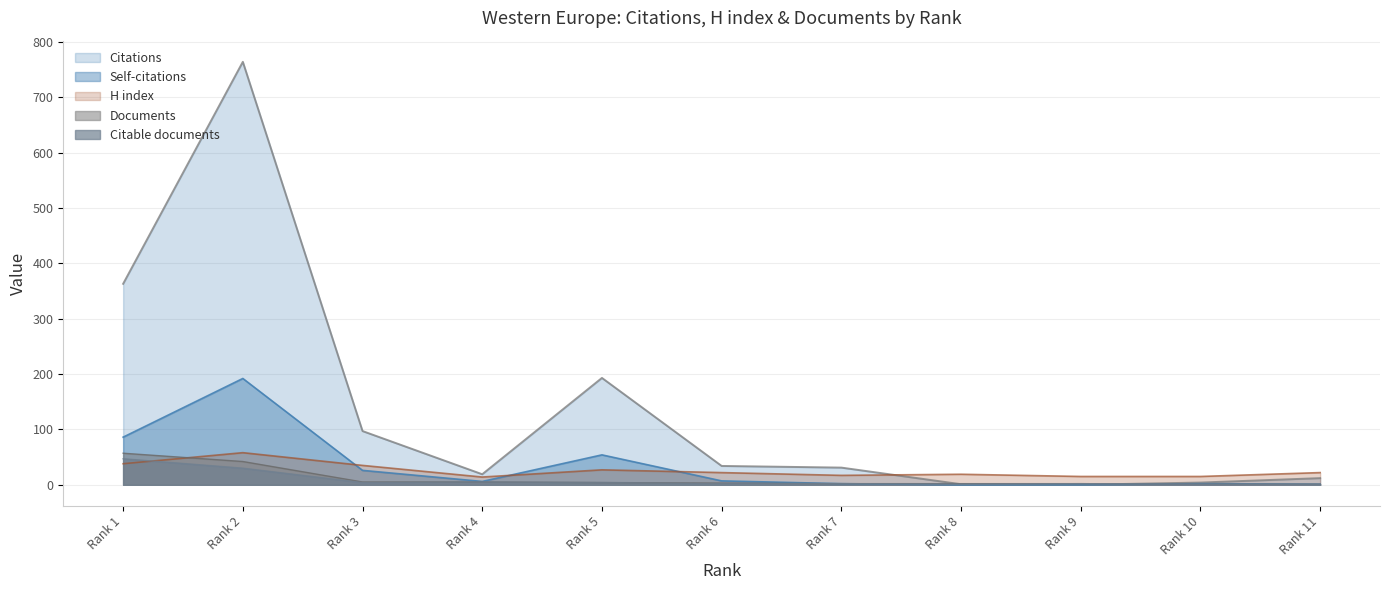

Does the chart display data point markers on the line(s)?

No